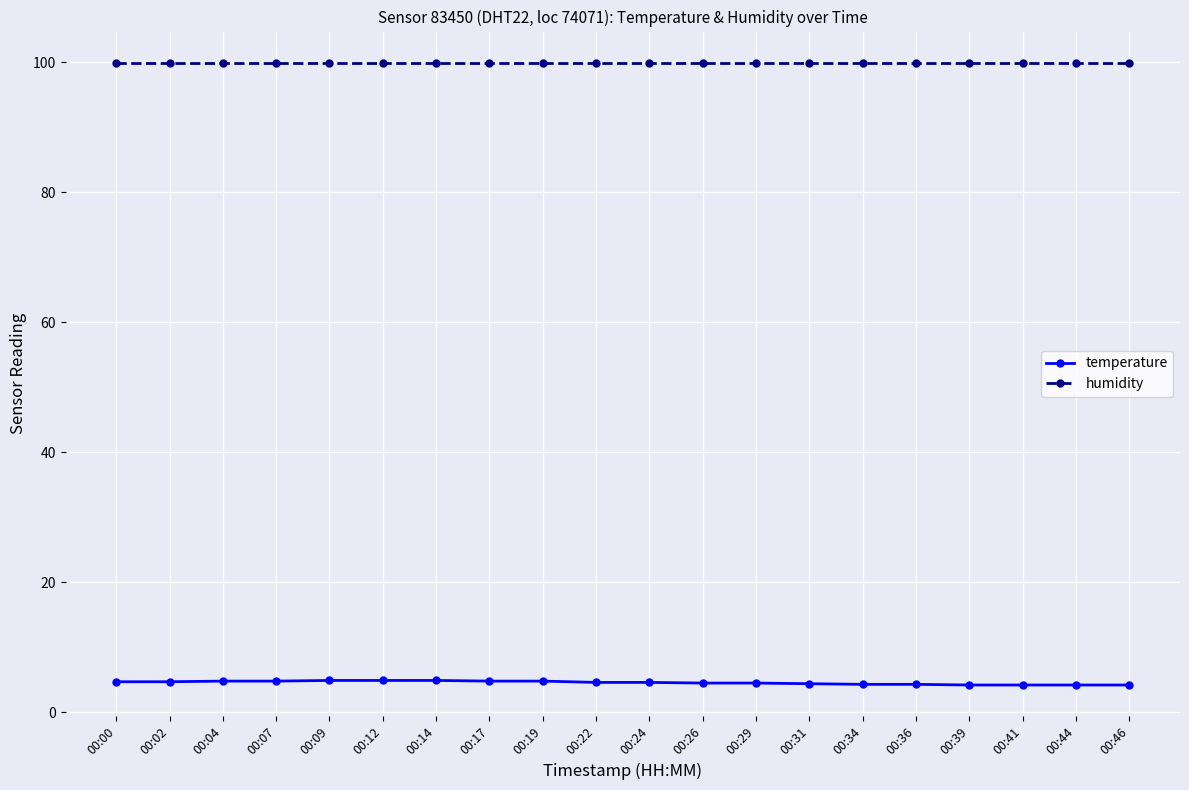

What is the difference between the highest and lowest values at 00:31?

95.5